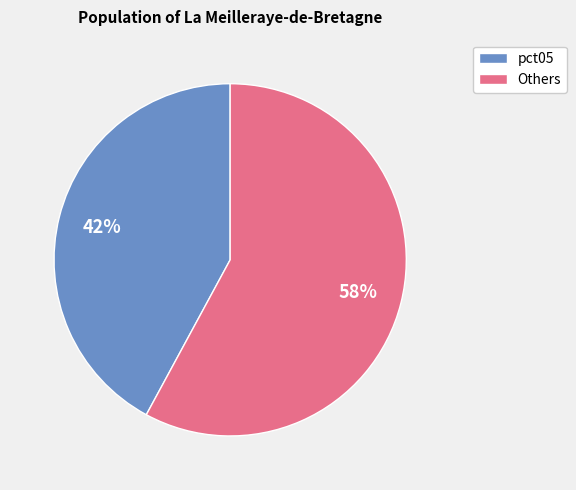

Is there a majority slice in this chart?

Yes